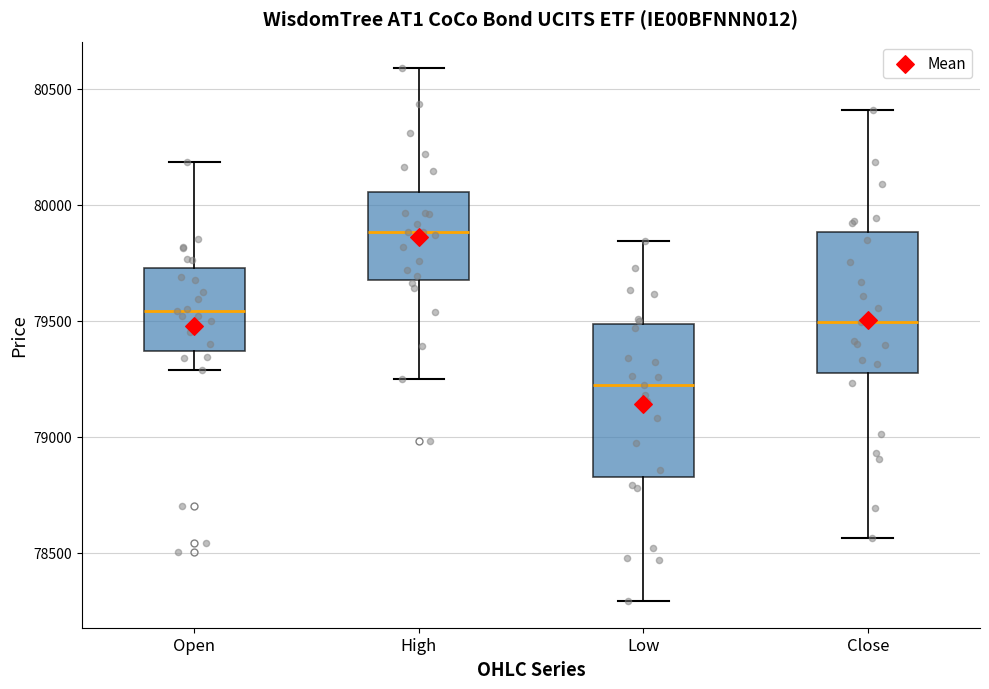

Reading left to right, read every box against the y-axis: the position of its median line, the range the box covers, and the ends of its whiskers. The values are not printed on the chart, so give them approximately, as read against the axis.

Open: median 79550, box 79350 to 79700, whiskers 79300 to 80200
High: median 79900, box 79700 to 80050, whiskers 79250 to 80600
Low: median 79200, box 78850 to 79500, whiskers 78300 to 79850
Close: median 79500, box 79250 to 79900, whiskers 78550 to 80400